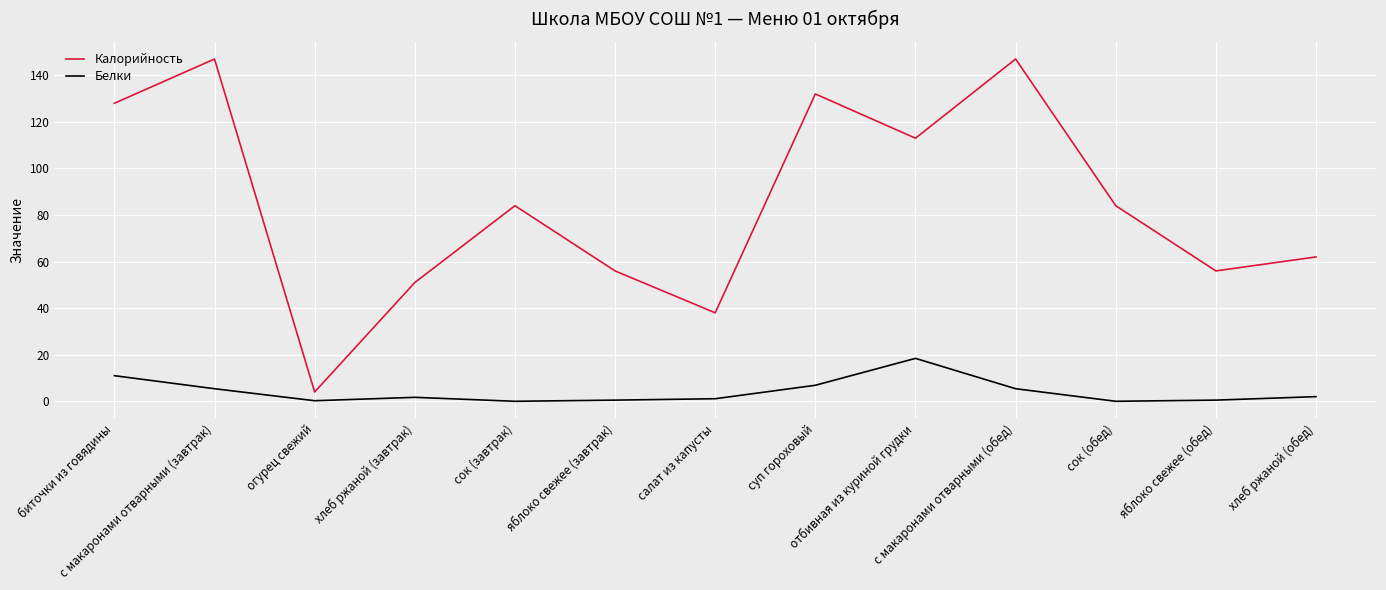

Which series has the largest total across all categories?

Калорийность